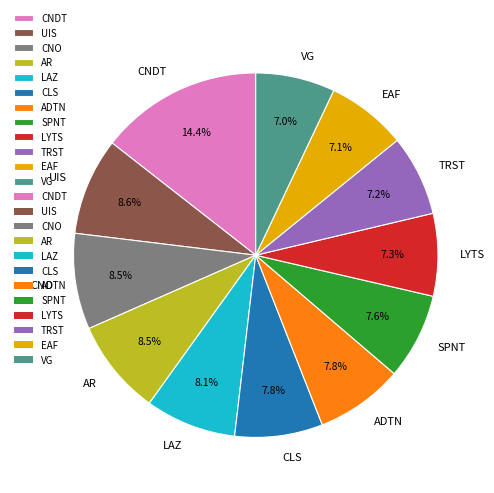

How many segments does this pie chart have?

12